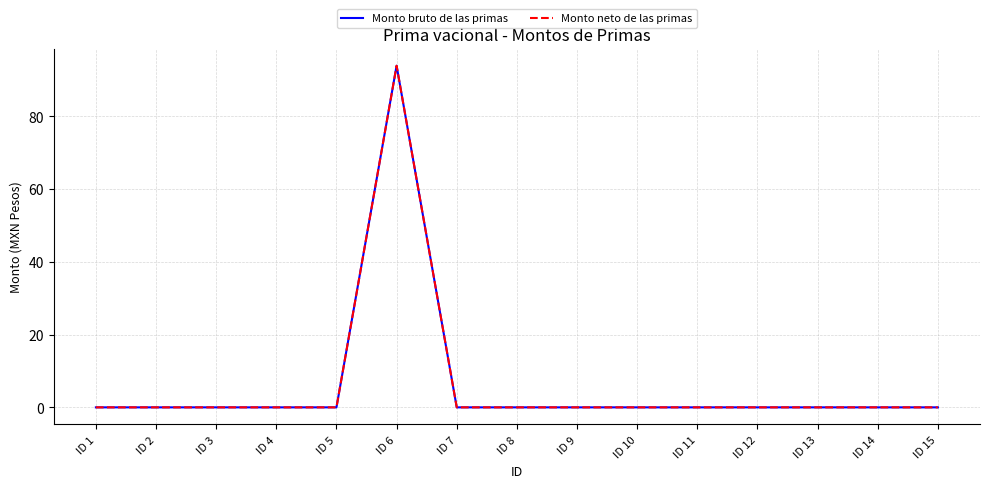

Does the chart display data point markers on the line(s)?

No